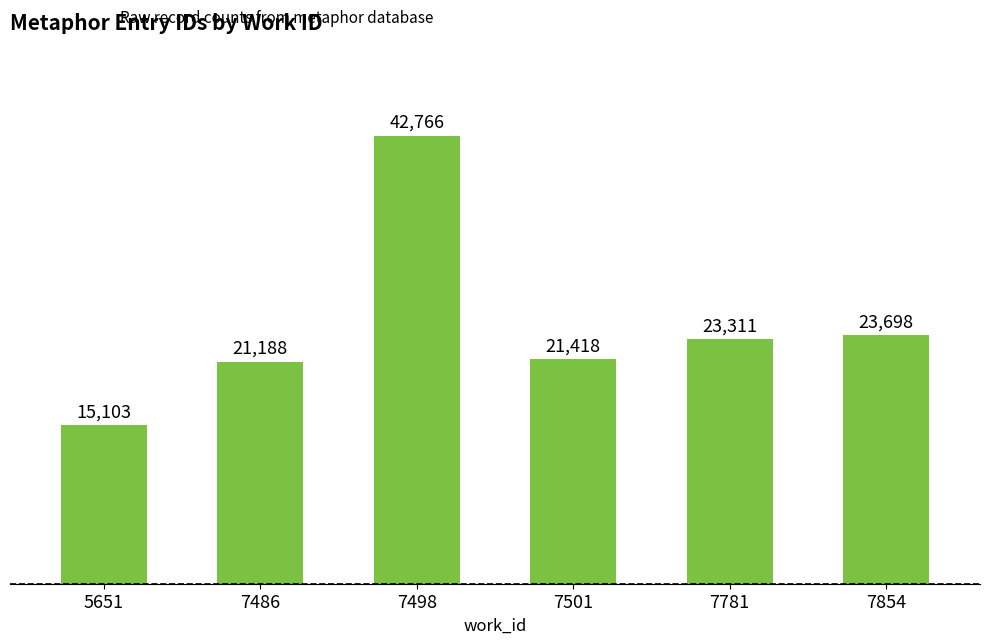

Which category has the lowest value across all series?

5651